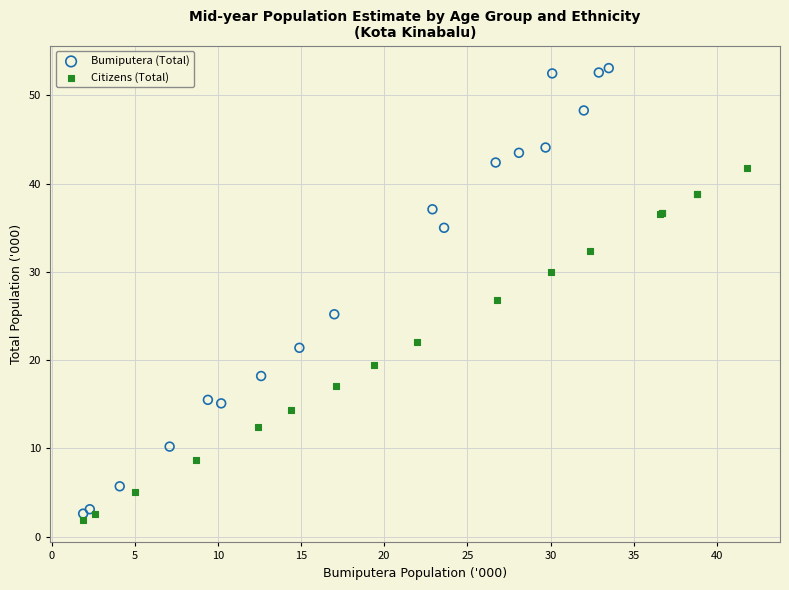

Which series reaches the maximum Y coordinate?

Bumiputera (Total)